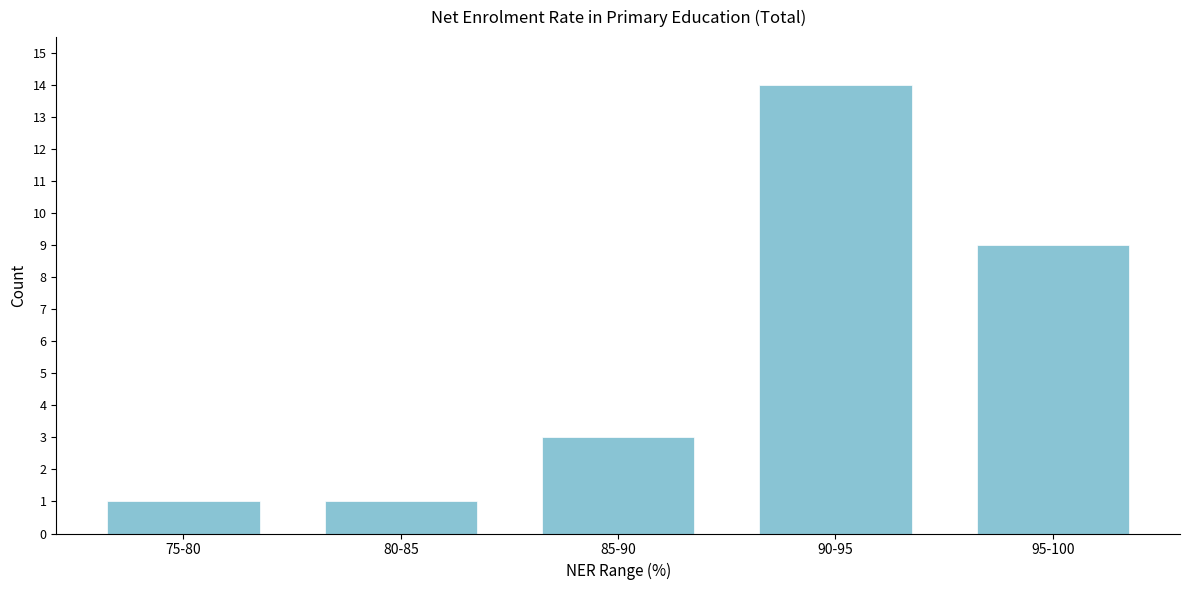

Reading left to right, extract all data points from this chart.

75-80=1	80-85=1	85-90=3	90-95=14	95-100=9